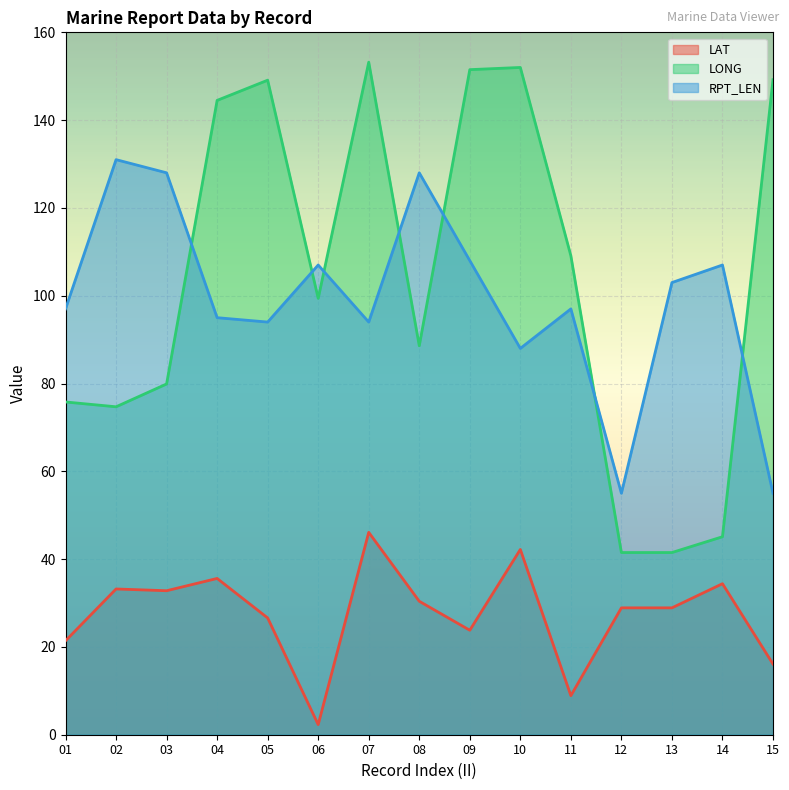

Between 09 and 03, which is larger?

03